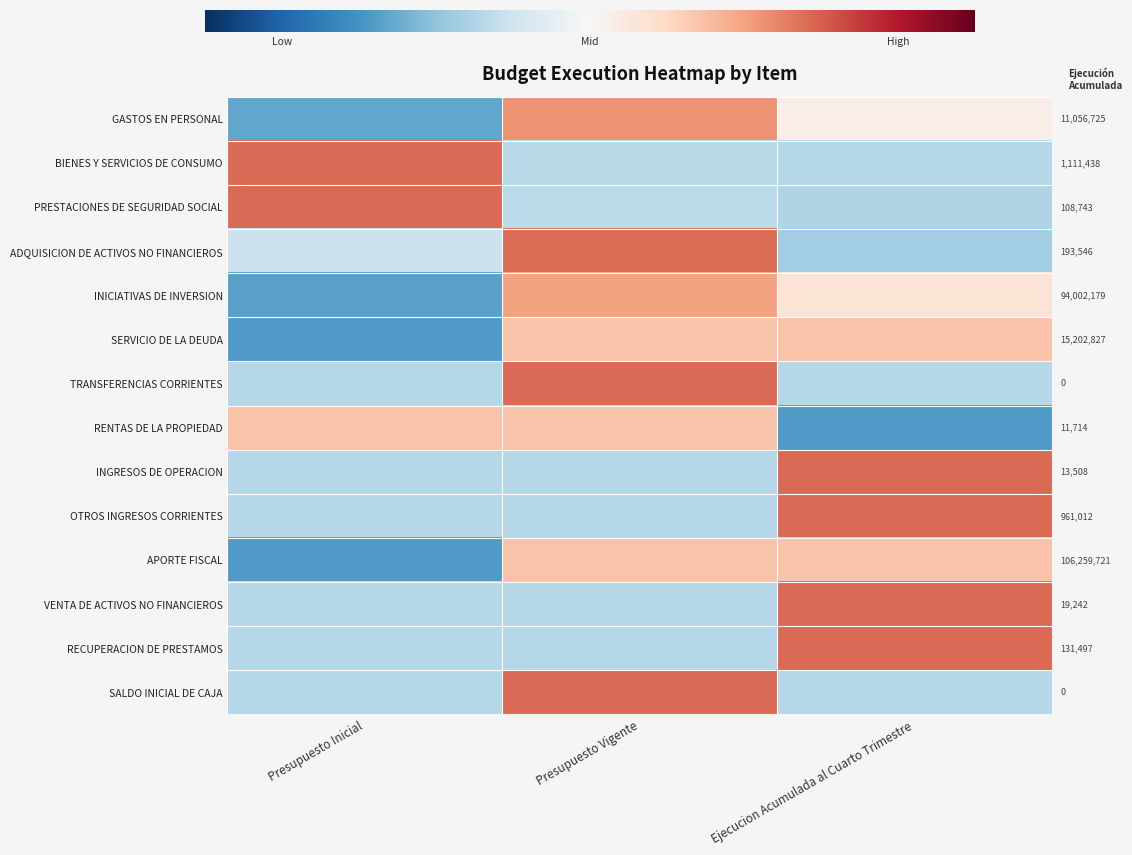

Where is BIENES Y SERVICIOS DE CONSUMO nearest to the value 0?

Presupuesto Vigente